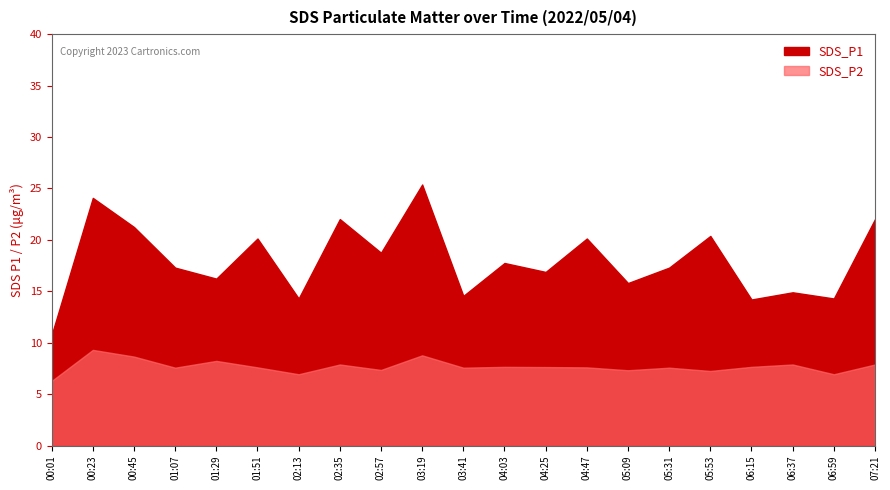

What is the difference between the highest and lowest values at 01:51?

12.5